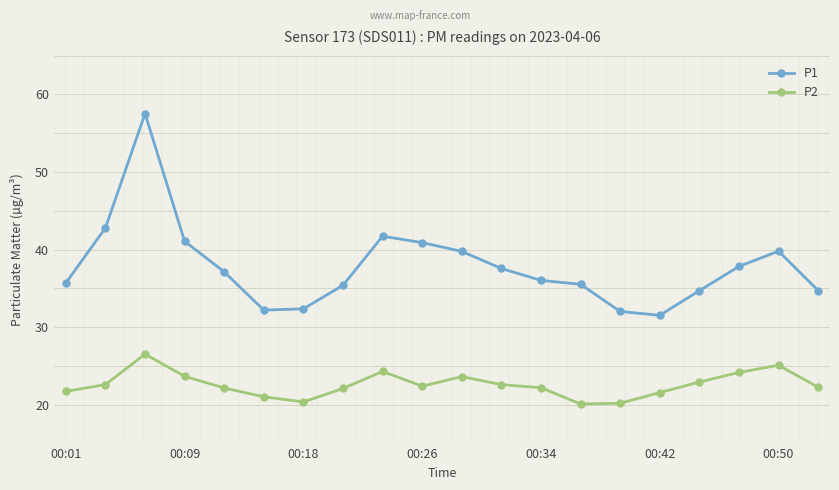

What is the average value of the P1 series?

37.8